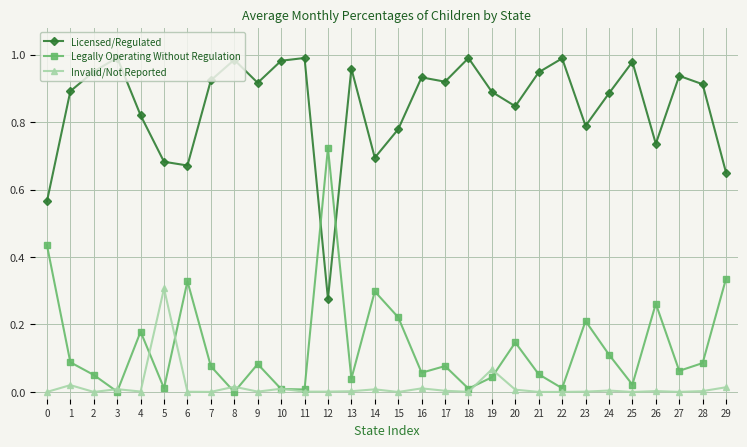

Is the value of Legally Operating Without Regulation at 4 greater than the value of Licensed/Regulated at 22?

No